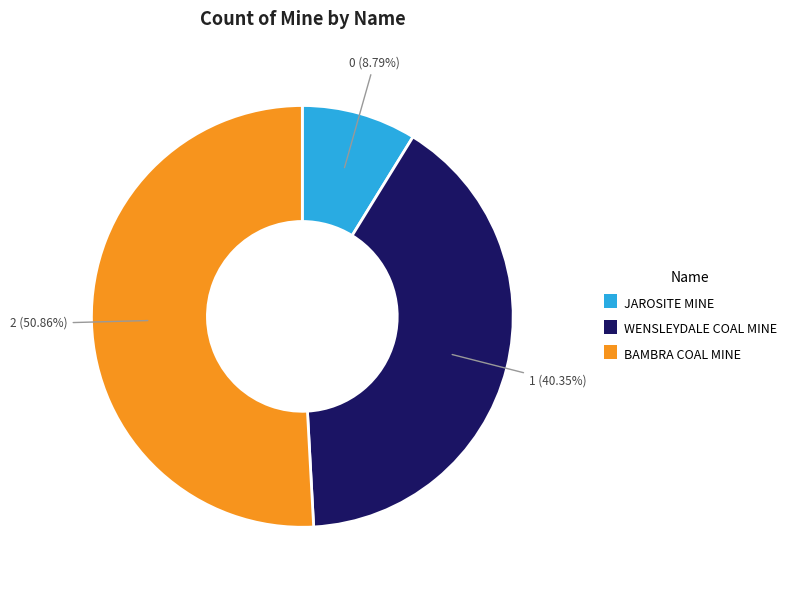

Approximately how many times larger is the value at WENSLEYDALE COAL MINE compared to JAROSITE MINE?

4.6